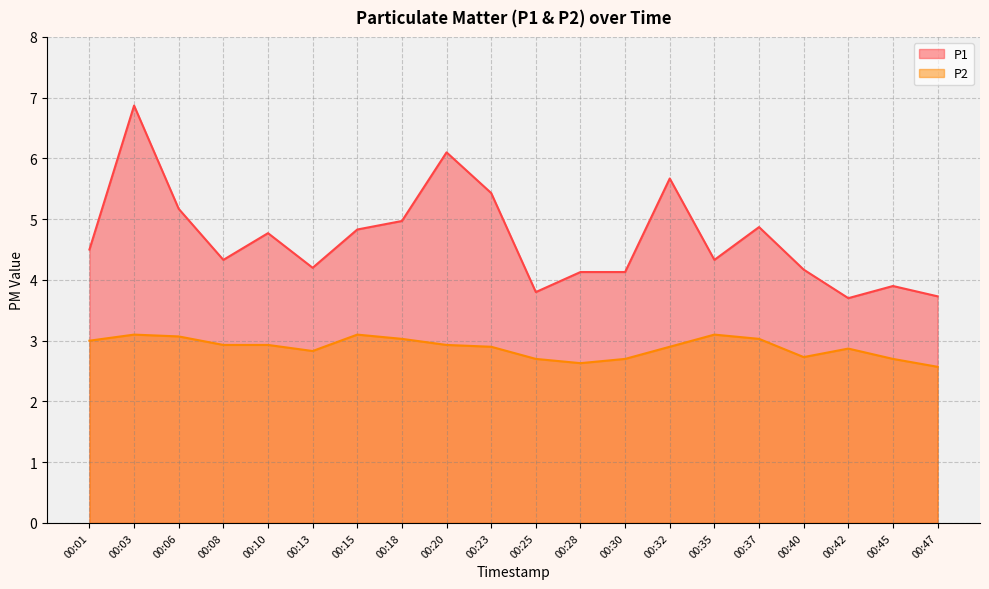

Which series has the widest spread of values?

P1